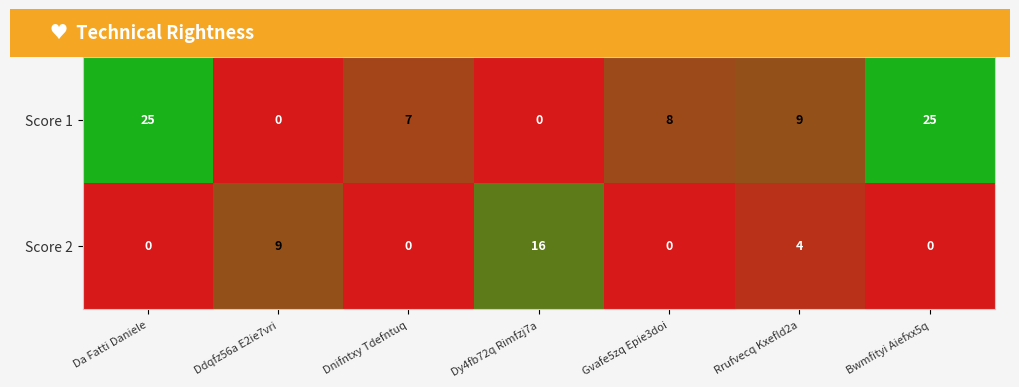

Reading left to right, extract all data points from this chart.

Score 1: Da Fatti Daniele=25	Ddqfz56a E2ie7vri=0	Dnifntxy Tdefntuq=7	Dy4fb72q Rimfzj7a=0	Gvafe5zq Epie3doi=8	Rrufvecq Kxefld2a=9	Bwmfityi Aiefxx5q=25
Score 2: Da Fatti Daniele=0	Ddqfz56a E2ie7vri=9	Dnifntxy Tdefntuq=0	Dy4fb72q Rimfzj7a=16	Gvafe5zq Epie3doi=0	Rrufvecq Kxefld2a=4	Bwmfityi Aiefxx5q=0